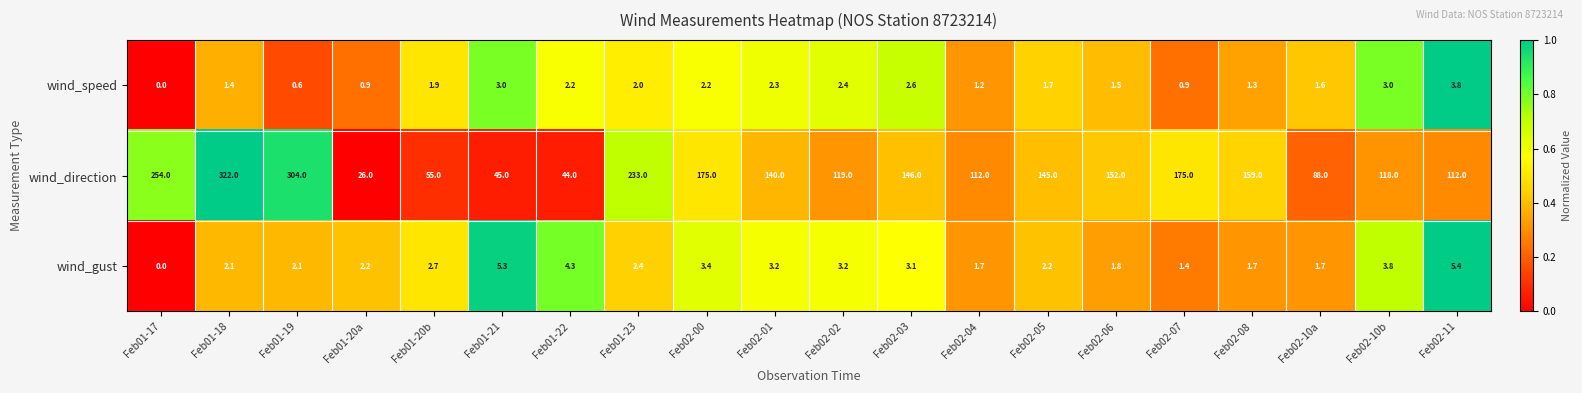

Rank the series at Feb02-10a from lowest to highest value.

wind_speed, wind_gust, wind_direction